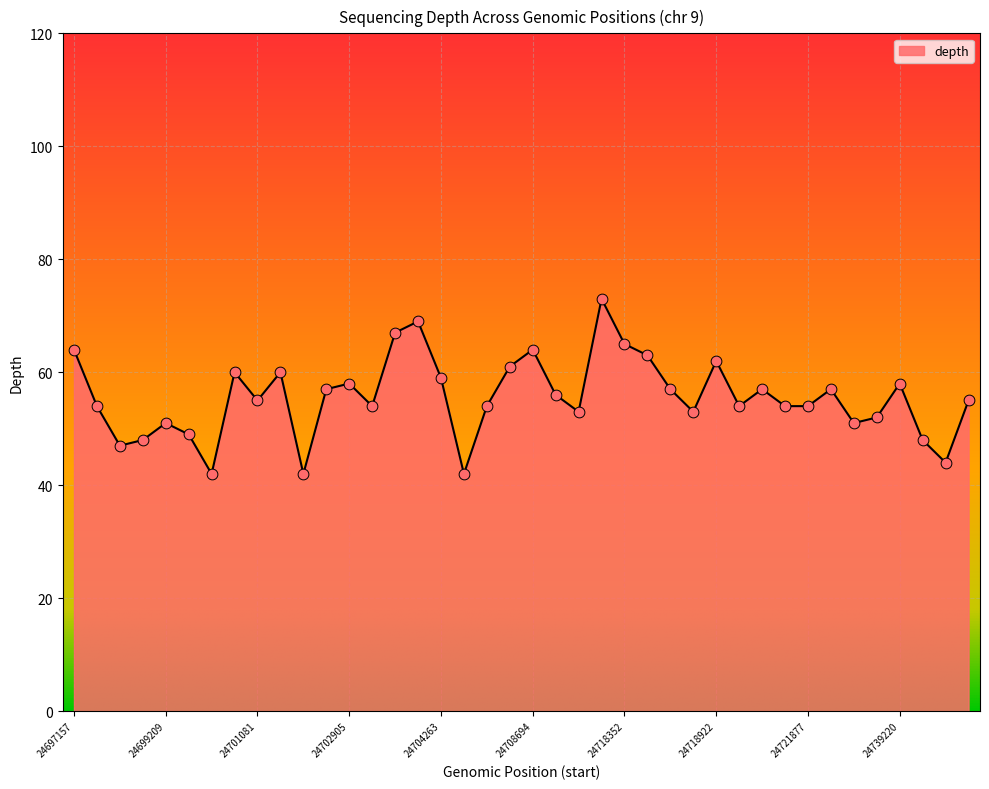

What is the difference between the maximum and minimum values?

31